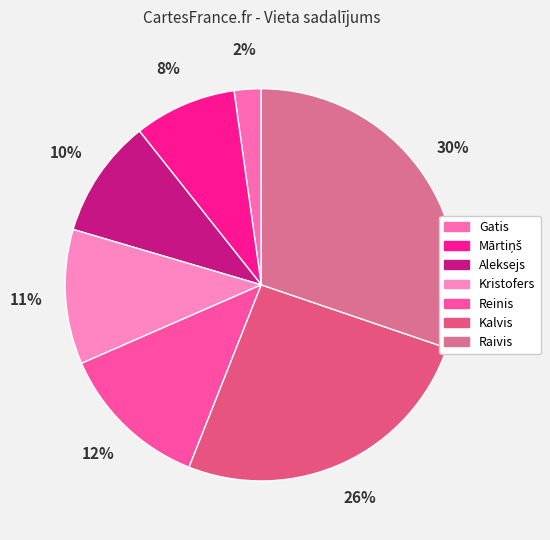

Is it true that Mārtiņš is 8% of the pie?

True